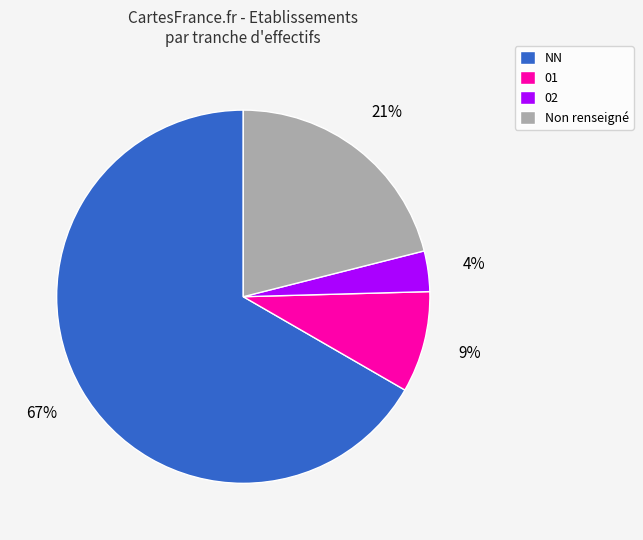

Which slice is the largest?

NN